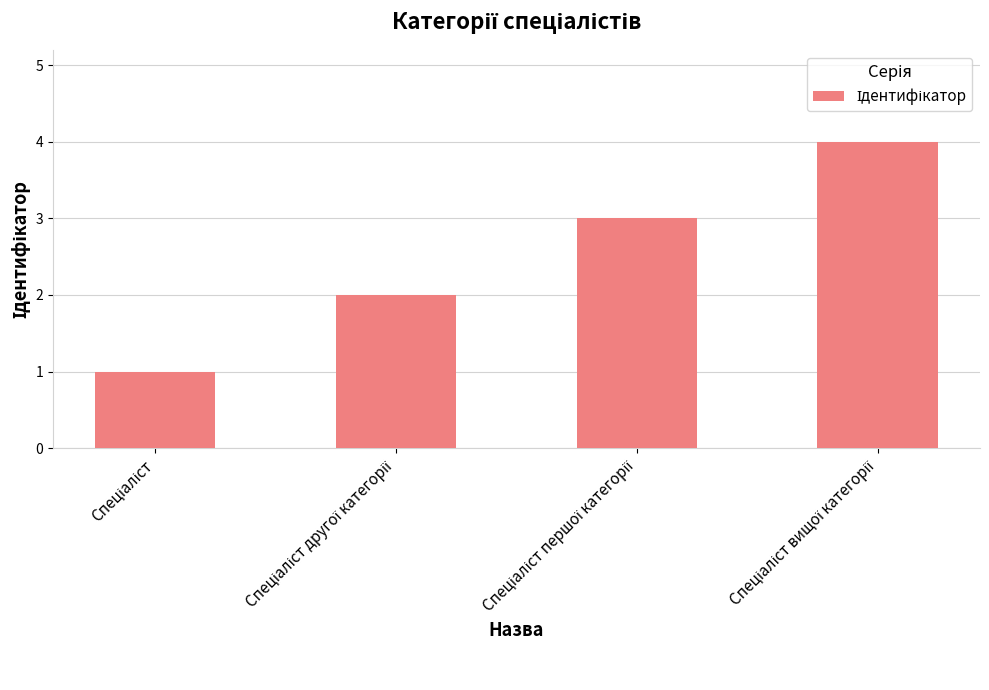

What is the sum of all values?

10